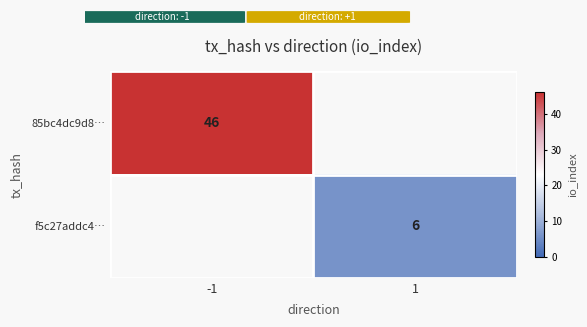

True or false: f5c27addc4… has a value of 6 at 1.

True